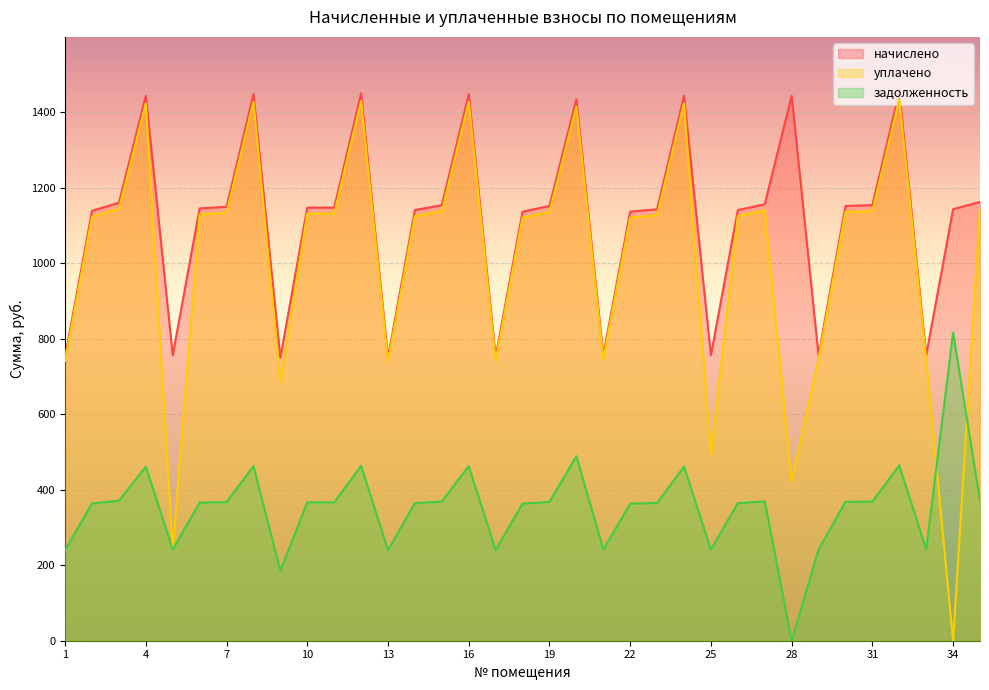

Which series changed the most between 7 and 24?

начислено